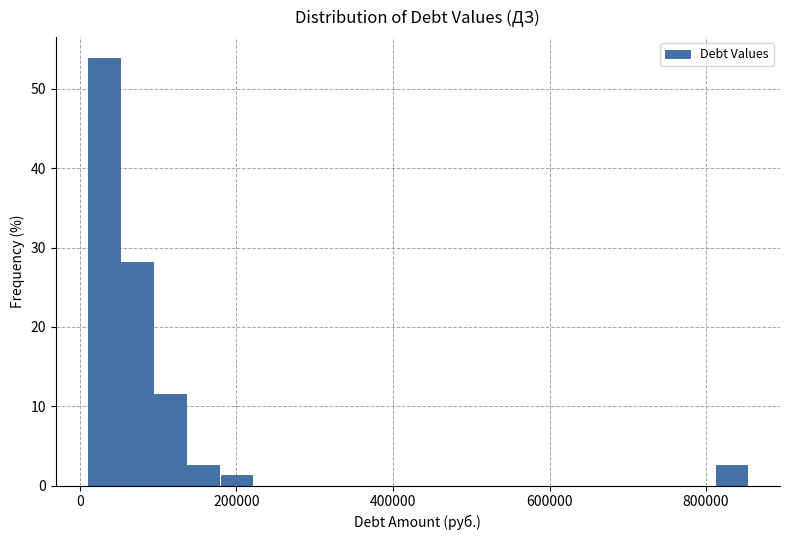

Around what value on the x-axis is the tallest bar? Give the approximate position of its centre, as read against the axis.

40000